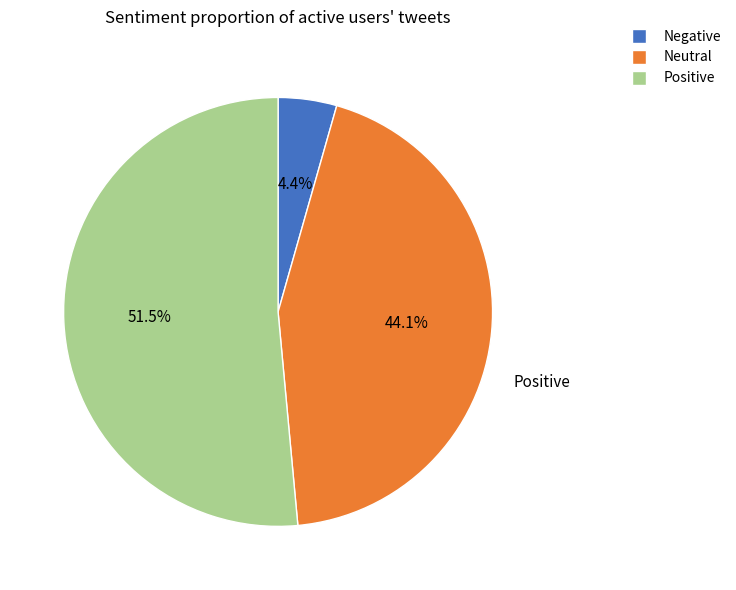

Is there any slice that represents more than half of the pie?

Yes